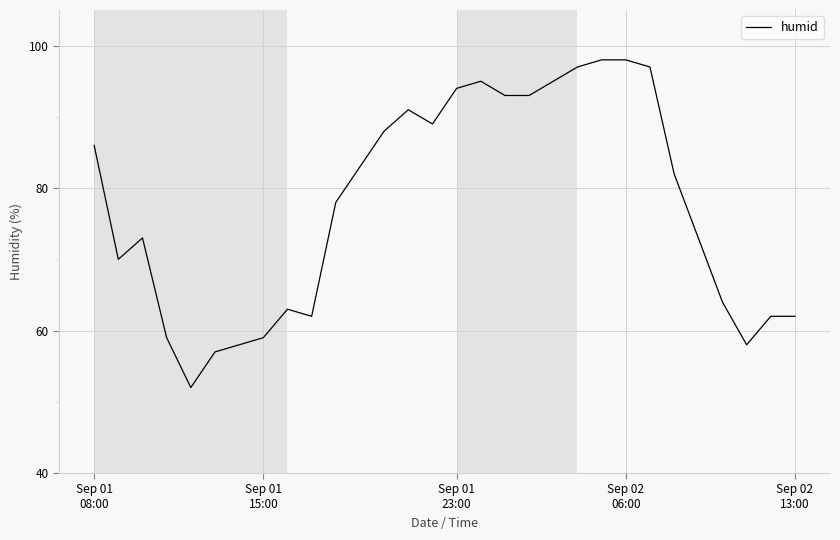

What is the difference between the maximum and minimum values?

46